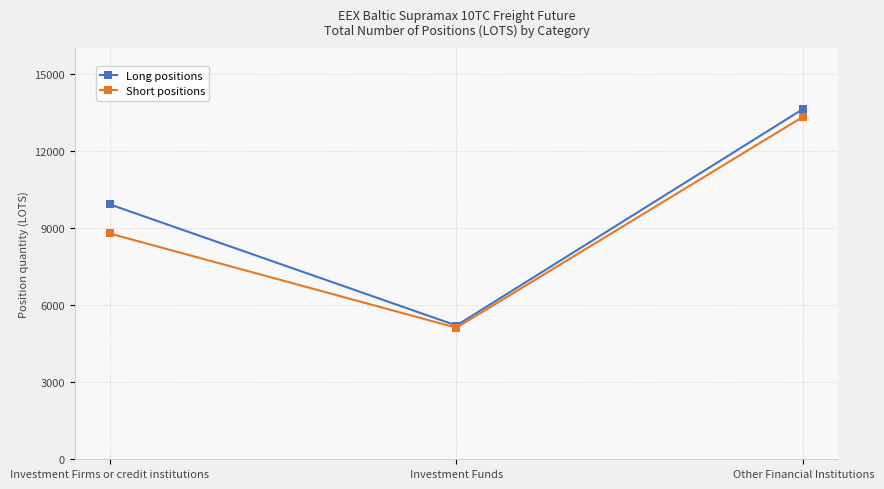

Is it true that Short positions equals 5498.4 at Investment Firms or credit institutions?

False